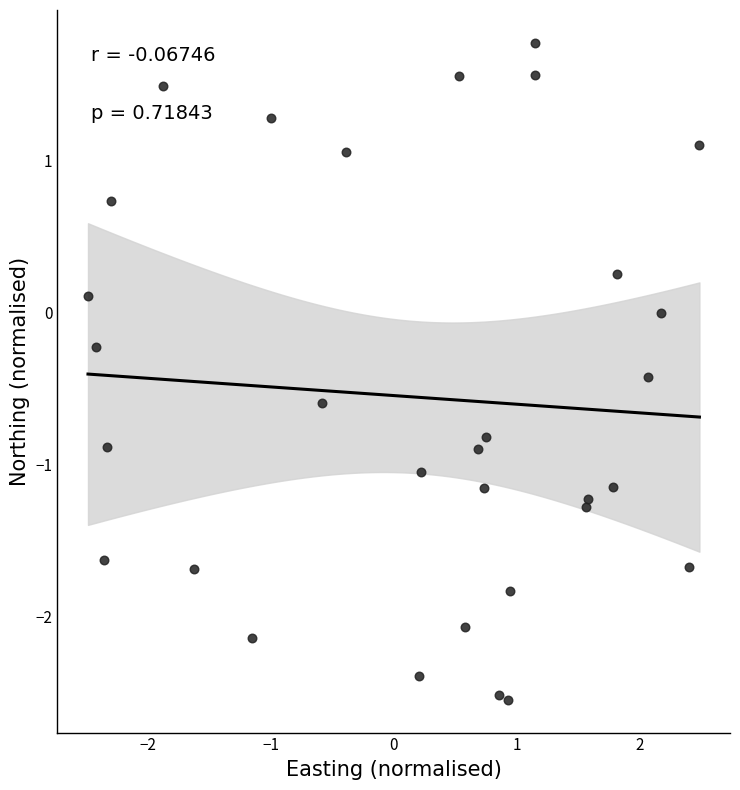

What is the range of Y values (max minus min)?

4.3